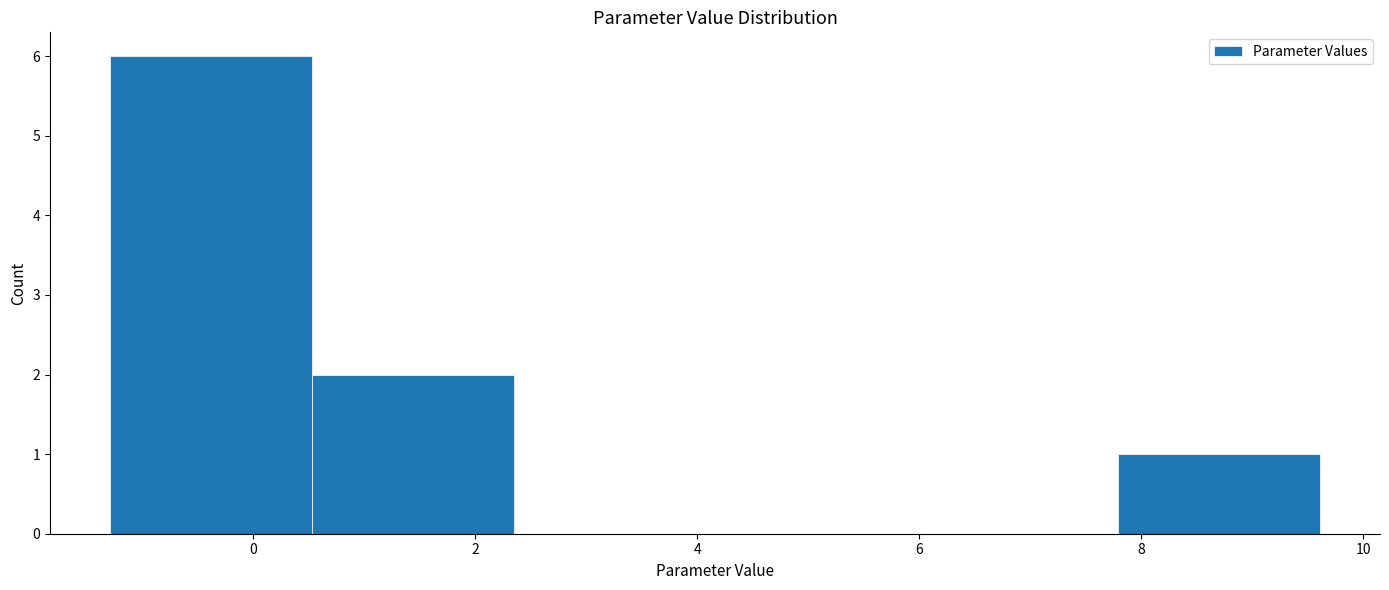

How tall is the bar that spans 0.6 to 2.4 on the x-axis? Neither the bar edges nor the heights are printed on the chart, so give them approximately, as read against the axes.

2